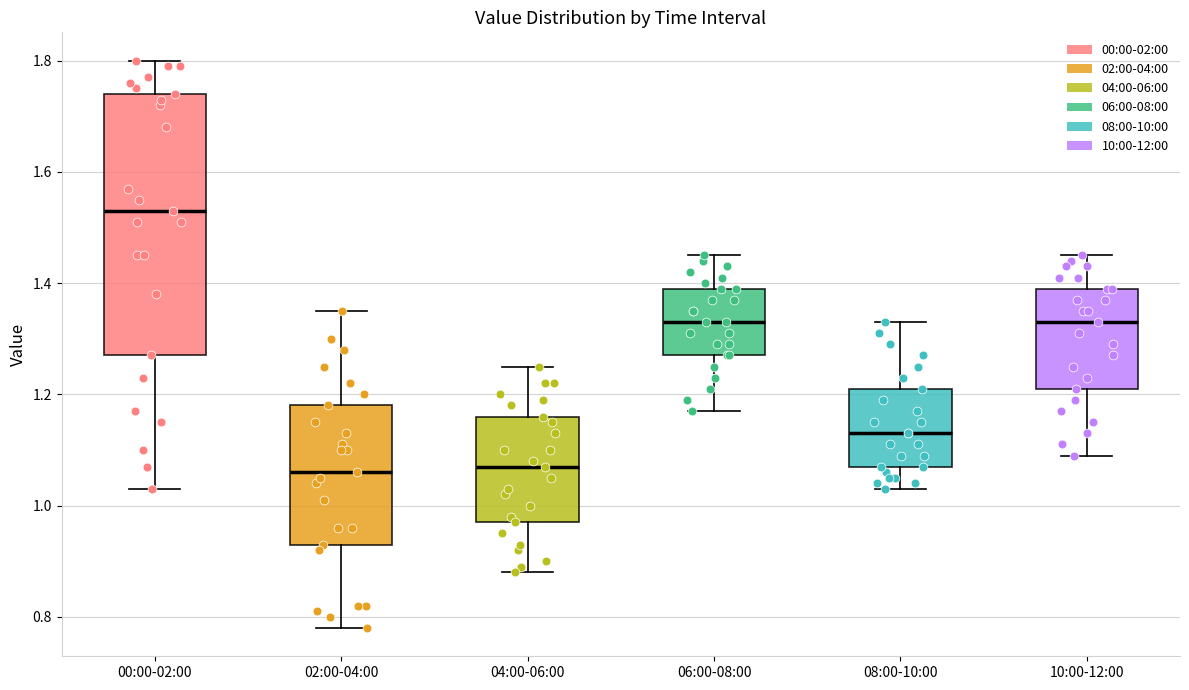

Reading left to right, transcribe this box plot: for each box, give where its median line is, the range the box spans, and where its two whiskers end, as read against the y-axis. The values are not printed on the chart, so give them approximately, as read against the axis.

00:00-02:00: median 1.54, box 1.28 to 1.74, whiskers 1.04 to 1.80
02:00-04:00: median 1.06, box 0.94 to 1.18, whiskers 0.78 to 1.36
04:00-06:00: median 1.08, box 0.98 to 1.16, whiskers 0.88 to 1.26
06:00-08:00: median 1.34, box 1.28 to 1.40, whiskers 1.18 to 1.46
08:00-10:00: median 1.14, box 1.08 to 1.22, whiskers 1.04 to 1.34
10:00-12:00: median 1.34, box 1.22 to 1.40, whiskers 1.10 to 1.46